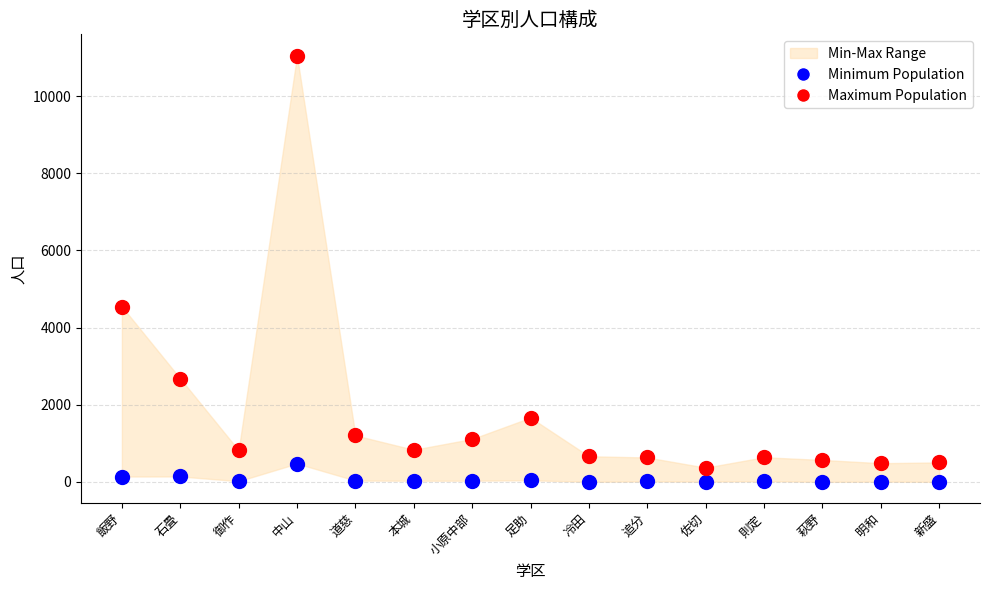

Which series has the widest spread of Y values?

Maximum Population